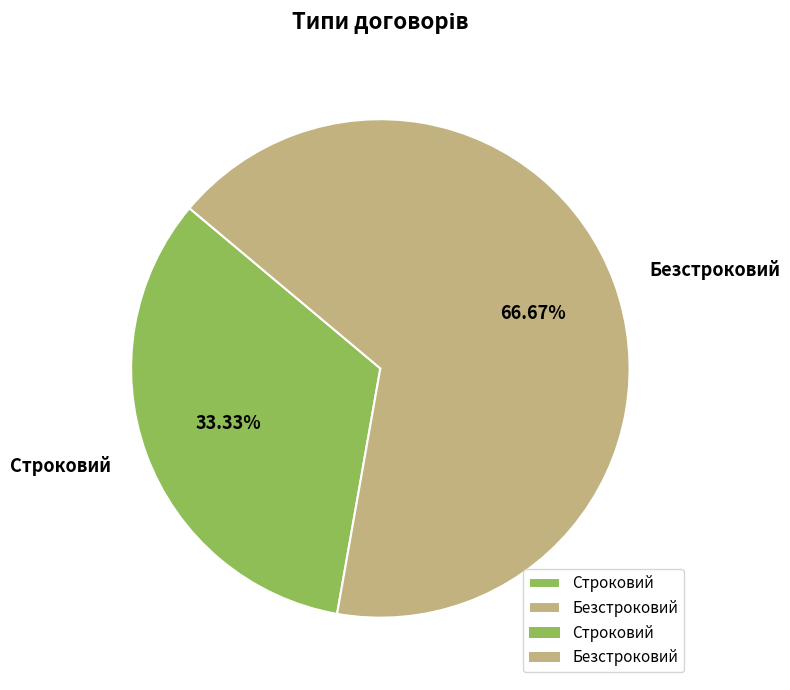

To the nearest percent, what is the combined percentage of Безстроковий and Строковий?

100%